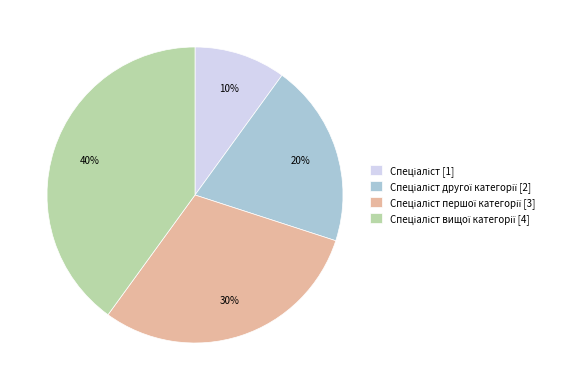

To the nearest percent, what is the difference between the largest and smallest slice percentages?

30%